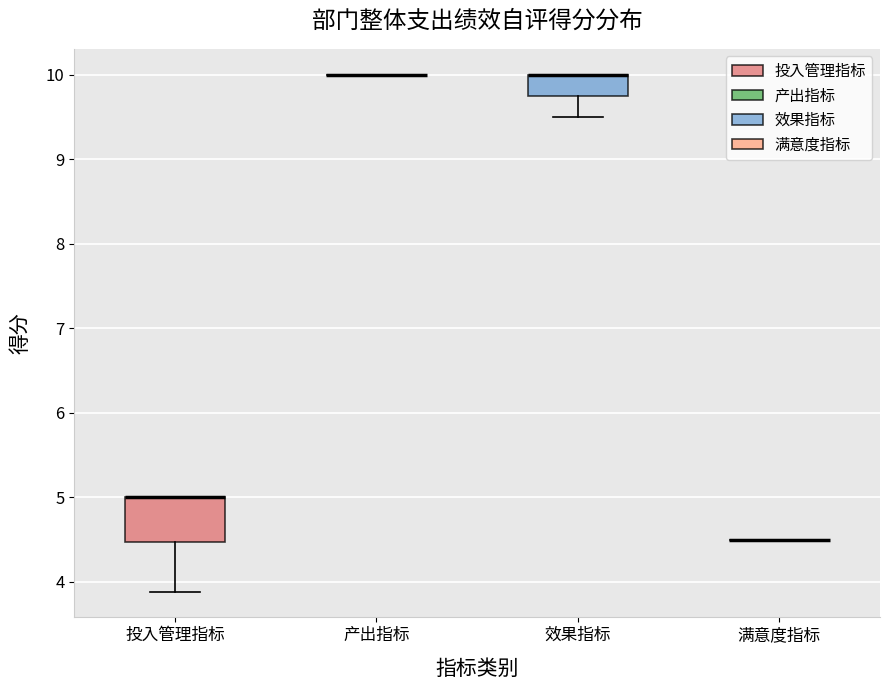

Reading left to right, read every box against the y-axis: the position of its median line, the range the box covers, and the ends of its whiskers. The values are not printed on the chart, so give them approximately, as read against the axis.

投入管理指标: median 5.0 (drawn on the box's upper edge), box 4.5 to 5.0, whiskers 3.9 to 5.0
产出指标: box collapsed to a line at 10.0, whiskers 10.0 to 10.0
效果指标: median 10.0 (drawn on the box's upper edge), box 9.8 to 10.0, whiskers 9.5 to 10.0
满意度指标: box collapsed to a line at 4.5, whiskers 4.5 to 4.5